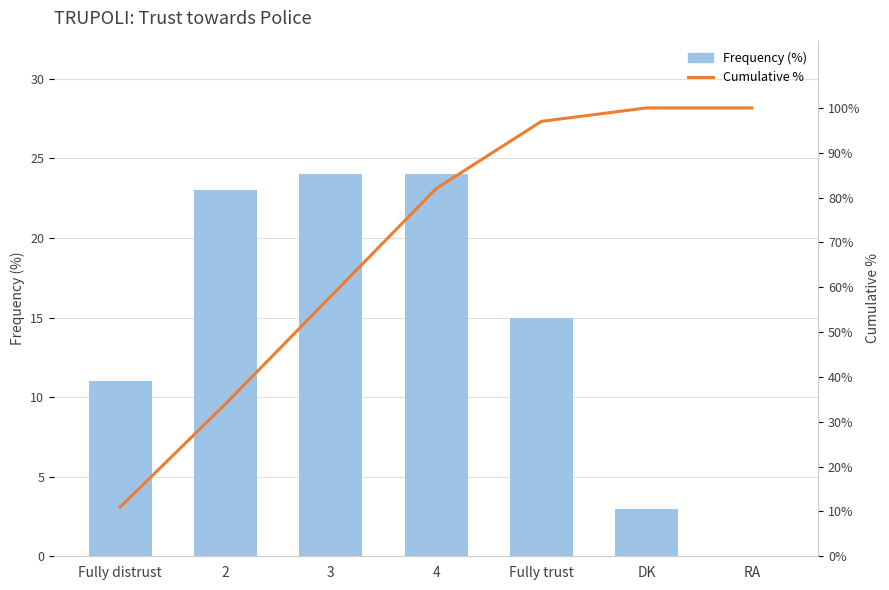

Where does the Cumulative % series first go above 82?

Fully trust